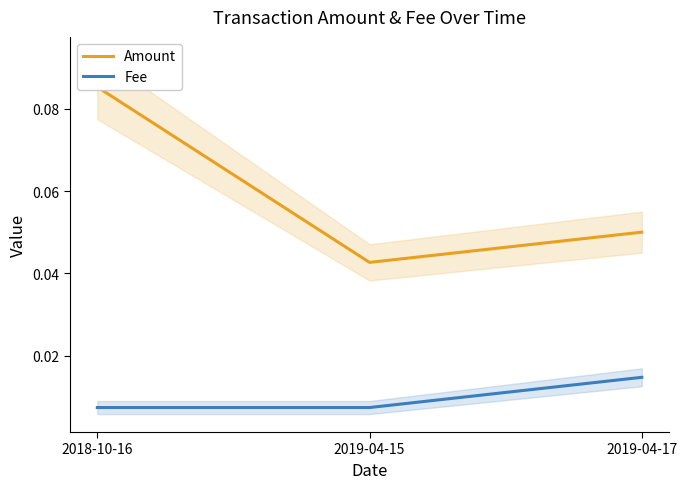

Is this an area chart (filled region under the line)?

No